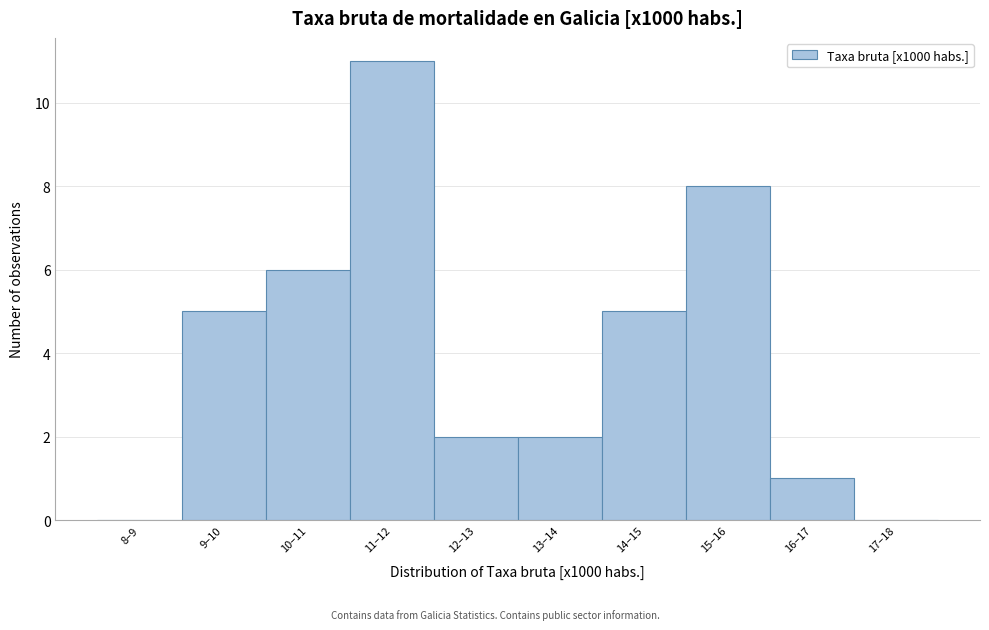

Reading right to left, transcribe all the data shown in this chart.

17–18=0	16–17=1	15–16=8	14–15=5	13–14=2	12–13=2	11–12=11	10–11=6	9–10=5	8–9=0